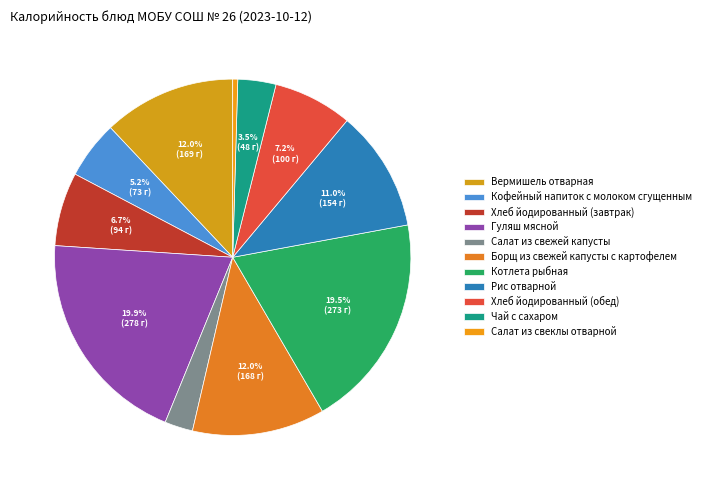

Rank the categories by value from highest to lowest.

Гуляш мясной, Котлета рыбная, Вермишель отварная, Борщ из свежей капусты с картофелем, Рис отварной, Хлеб йодированный (обед), Хлеб йодированный (завтрак), Кофейный напиток с молоком сгущенным, Чай с сахаром, Салат из свежей капусты, Салат из свеклы отварной